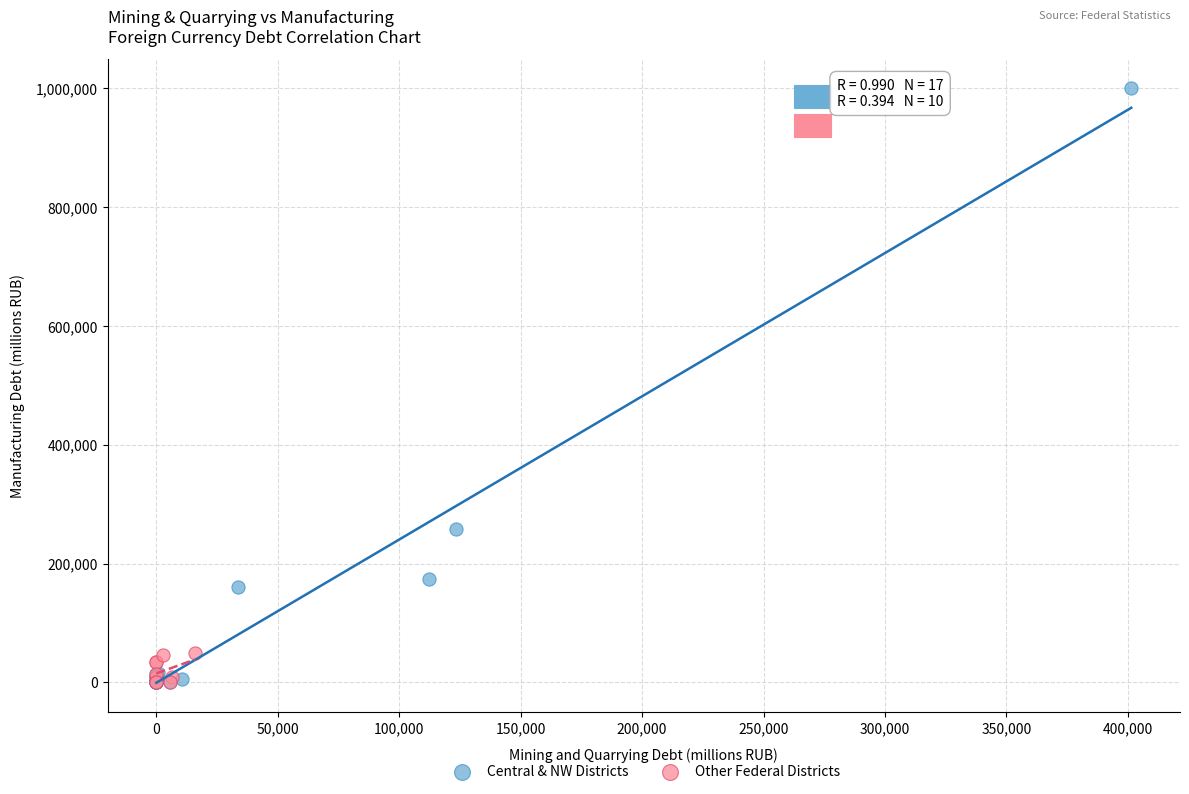

Which series reaches the maximum Y coordinate?

Central & NW Districts